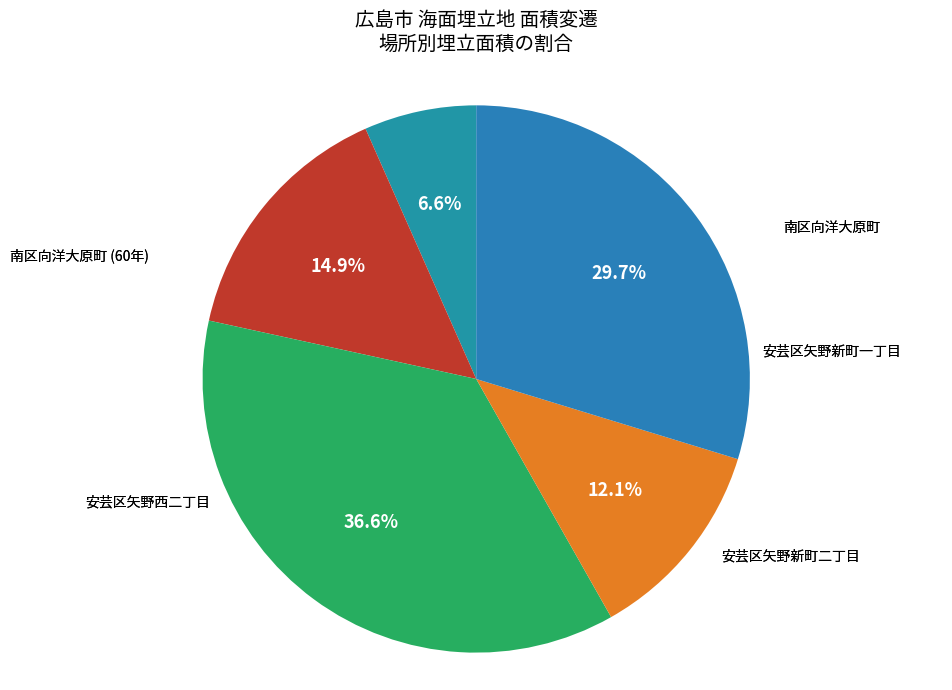

To the nearest percent, what is the difference between the largest and smallest slice percentages?

30%